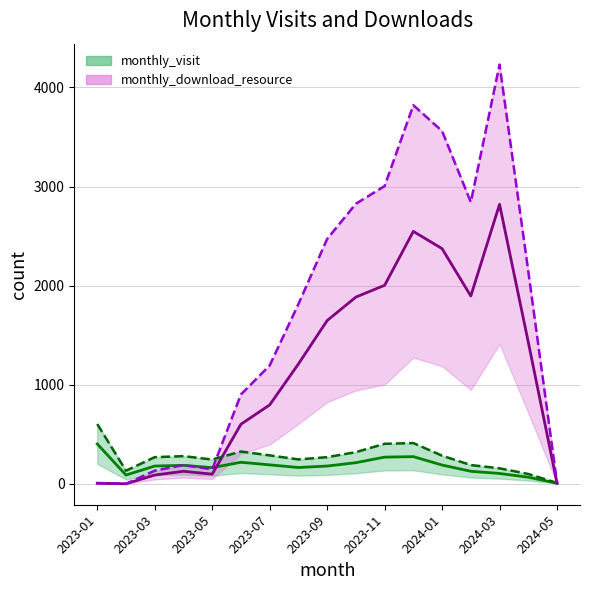

At how many categories does at least one series exceed 1216?

8